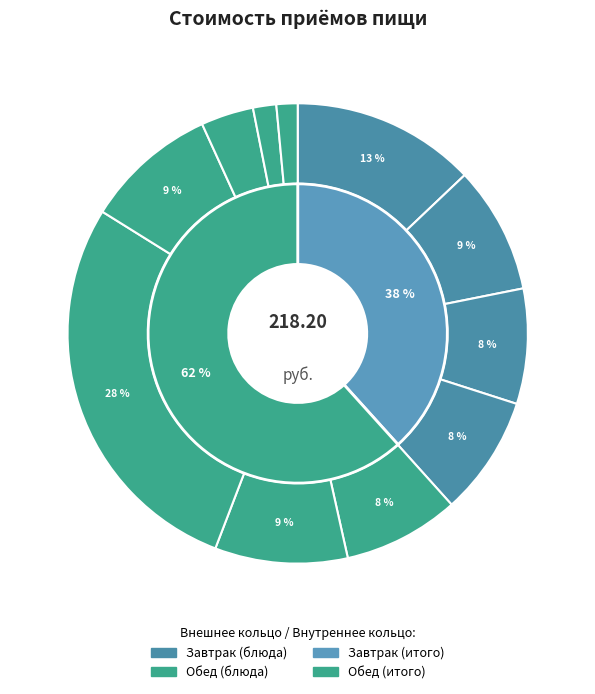

To the nearest percent, what is the average slice percentage?

9%